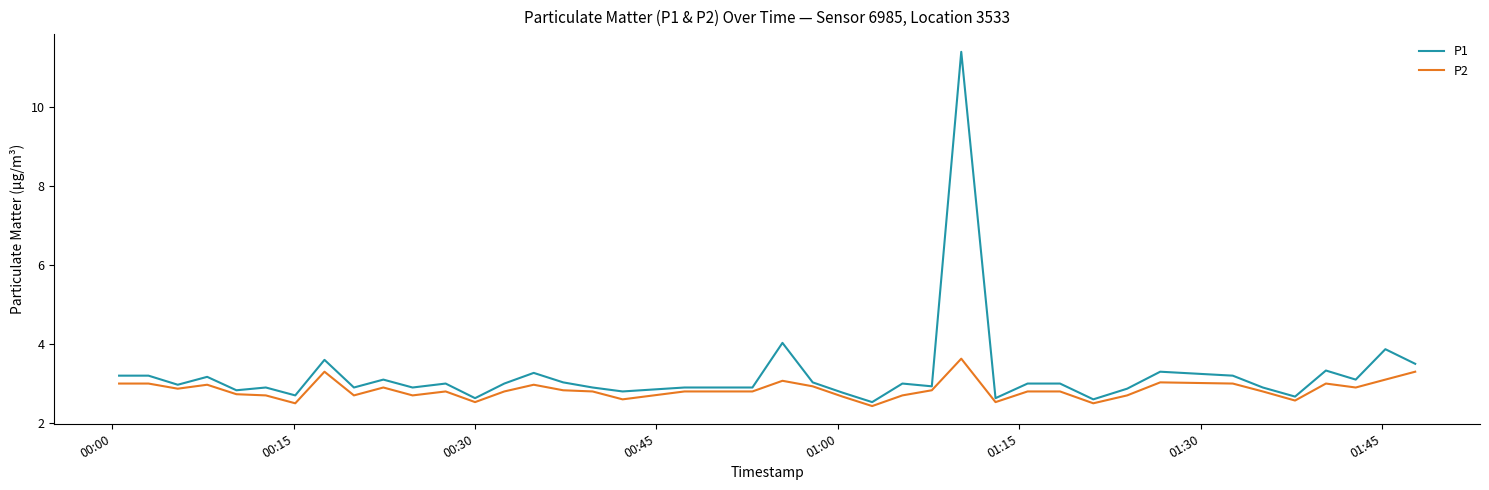

List the series in order of their overall mean, lowest first.

P2, P1